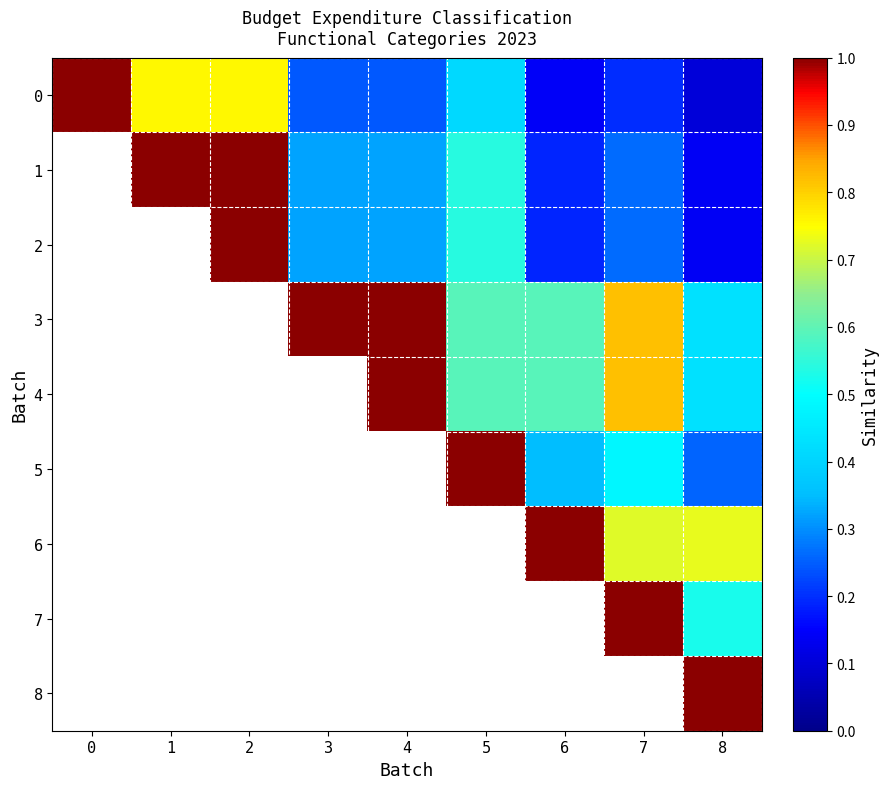

What is the difference between the highest and lowest values at 8?

0.9